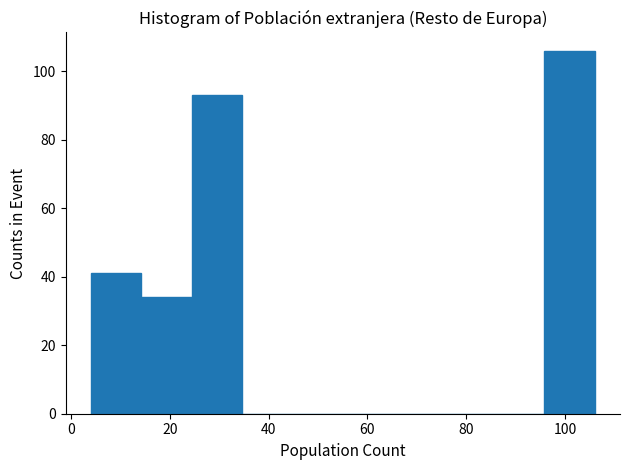

Which range on the x-axis has the tallest bar?

95.8 to 106.0